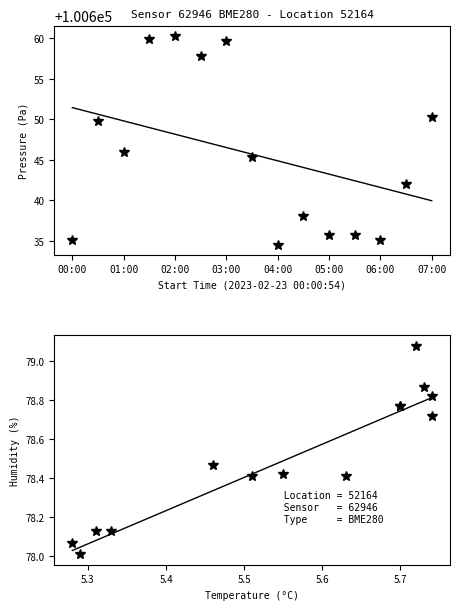

How many lines are shown in the chart?

4